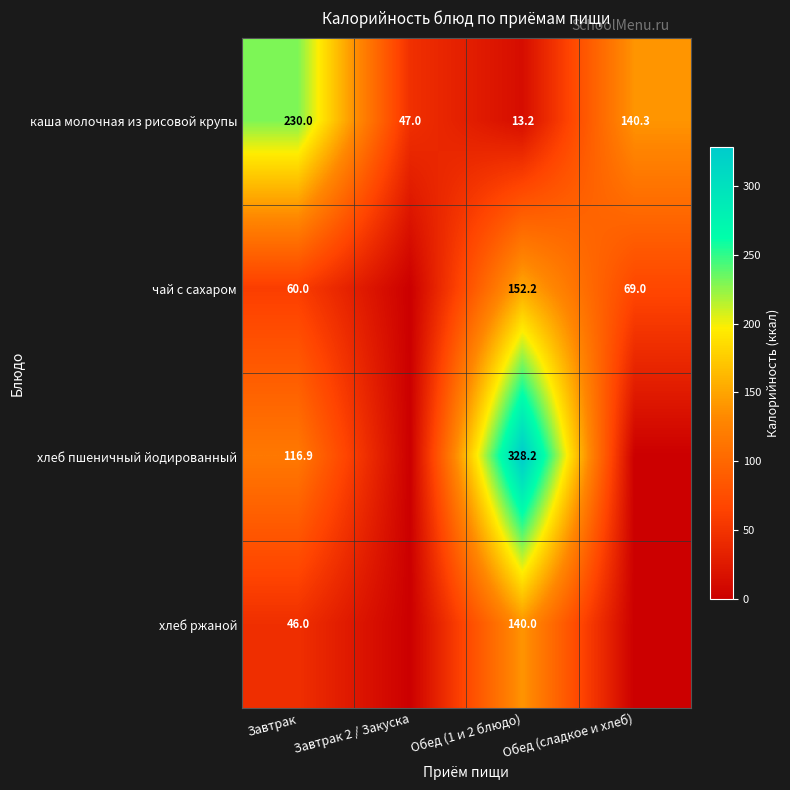

How many values in the каша молочная из рисовой крупы series are below 140?

2